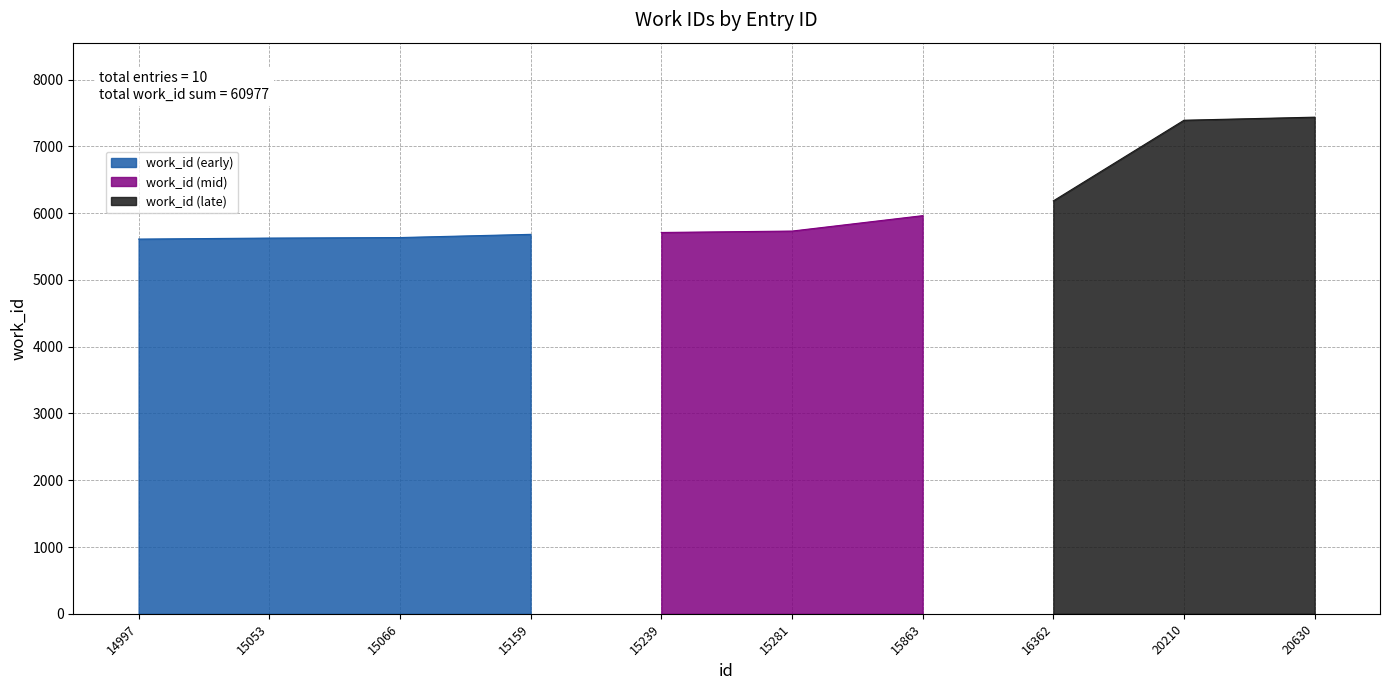

Is it true that the value at 20630 is 7438?

True